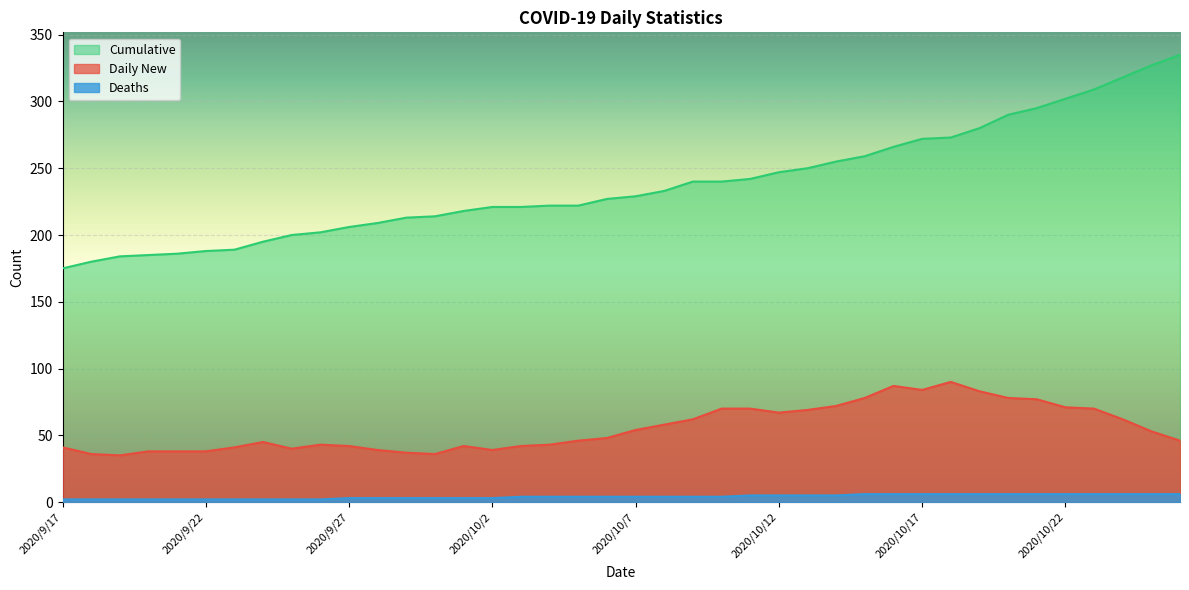

What is the difference between the highest and lowest values at 2020/10/12?

242